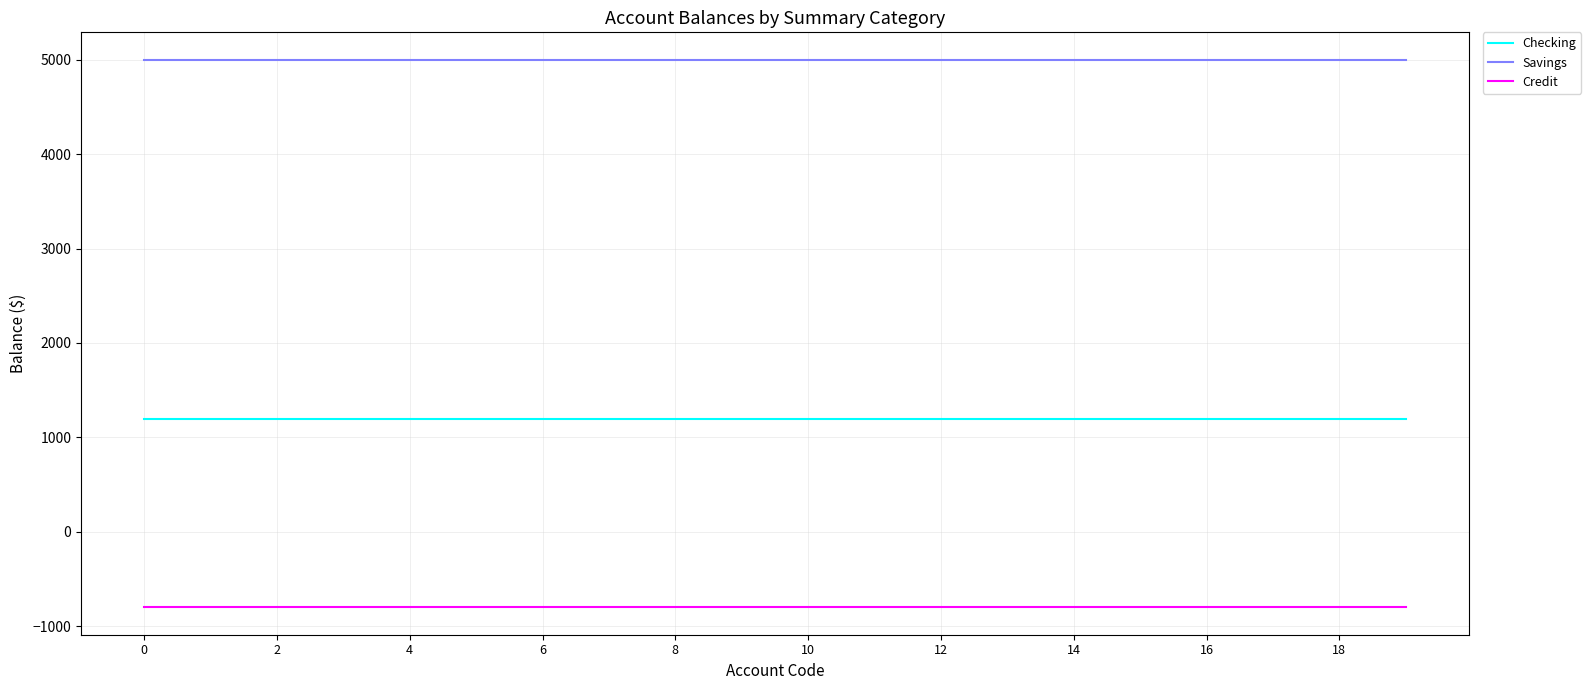

What is the minimum value shown in the chart?

-800